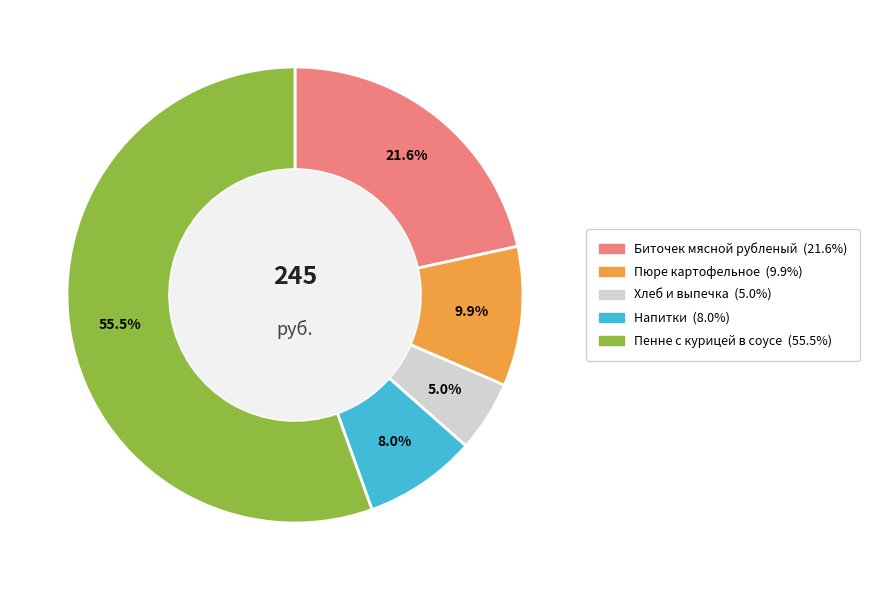

How many slices are in this pie chart?

5